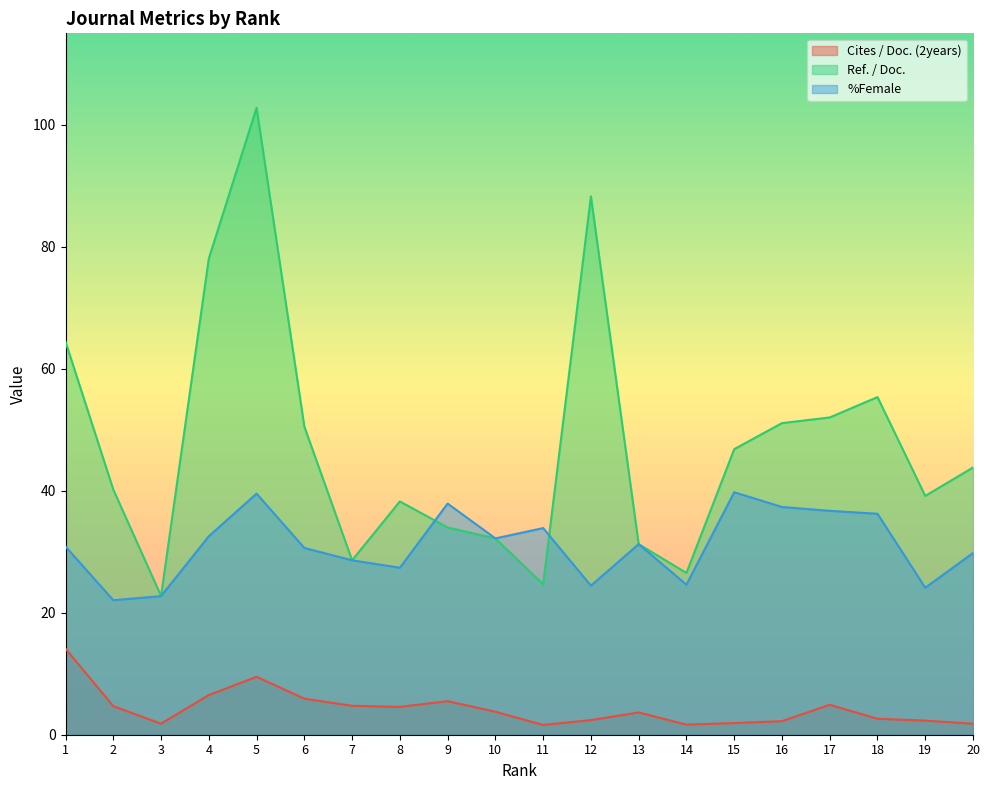

Reading left to right, extract all data points from this chart.

Cites / Doc. (2years): 1=14.1	2=4.7	3=1.8	4=6.5	5=9.5	6=5.9	7=4.7	8=4.6	9=5.5	10=3.8	11=1.6	12=2.4	13=3.6	14=1.6	15=1.9	16=2.2	17=4.9	18=2.6	19=2.3	20=1.8
Ref. / Doc.: 1=64.4	2=40.2	3=22.8	4=78.1	5=102.8	6=50.5	7=28.6	8=38.2	9=34.0	10=32.2	11=24.7	12=88.3	13=31.2	14=26.5	15=46.8	16=51.1	17=52.0	18=55.4	19=39.2	20=43.8
%Female: 1=30.9	2=22.1	3=22.7	4=32.5	5=39.5	6=30.6	7=28.6	8=27.4	9=37.9	10=32.2	11=33.9	12=24.4	13=31.2	14=24.6	15=39.8	16=37.3	17=36.7	18=36.2	19=24.1	20=29.8